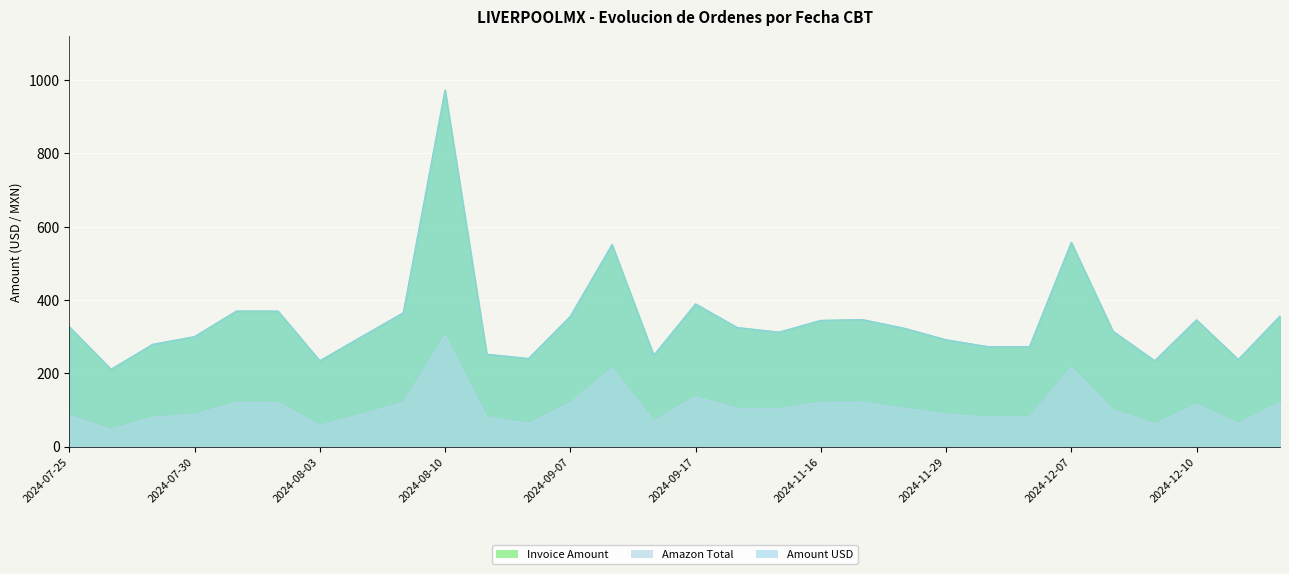

At how many categories does at least one series exceed 282?

20